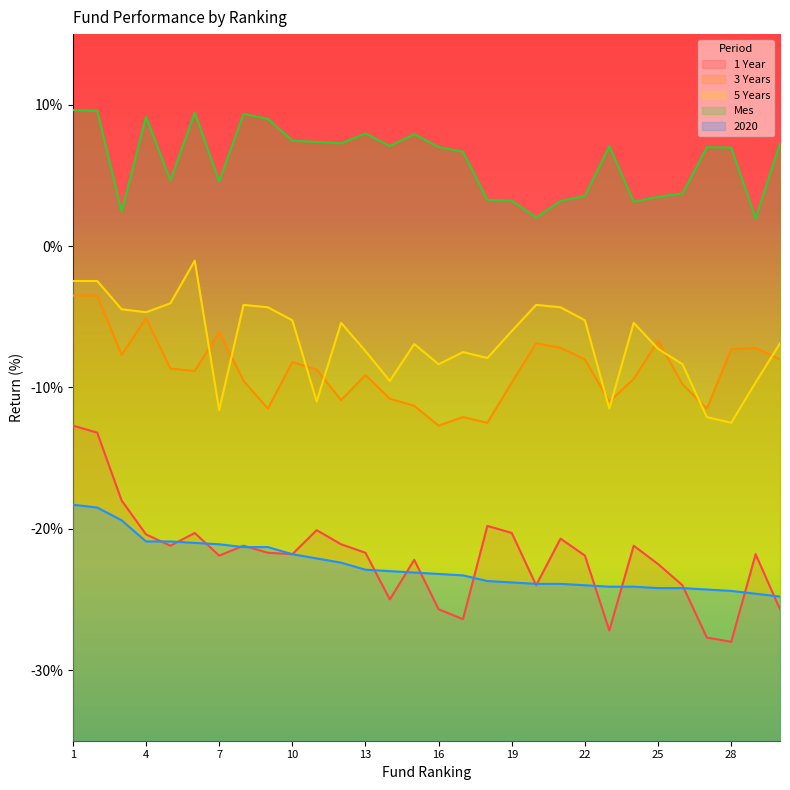

What is the minimum value shown in the chart?

-28.0